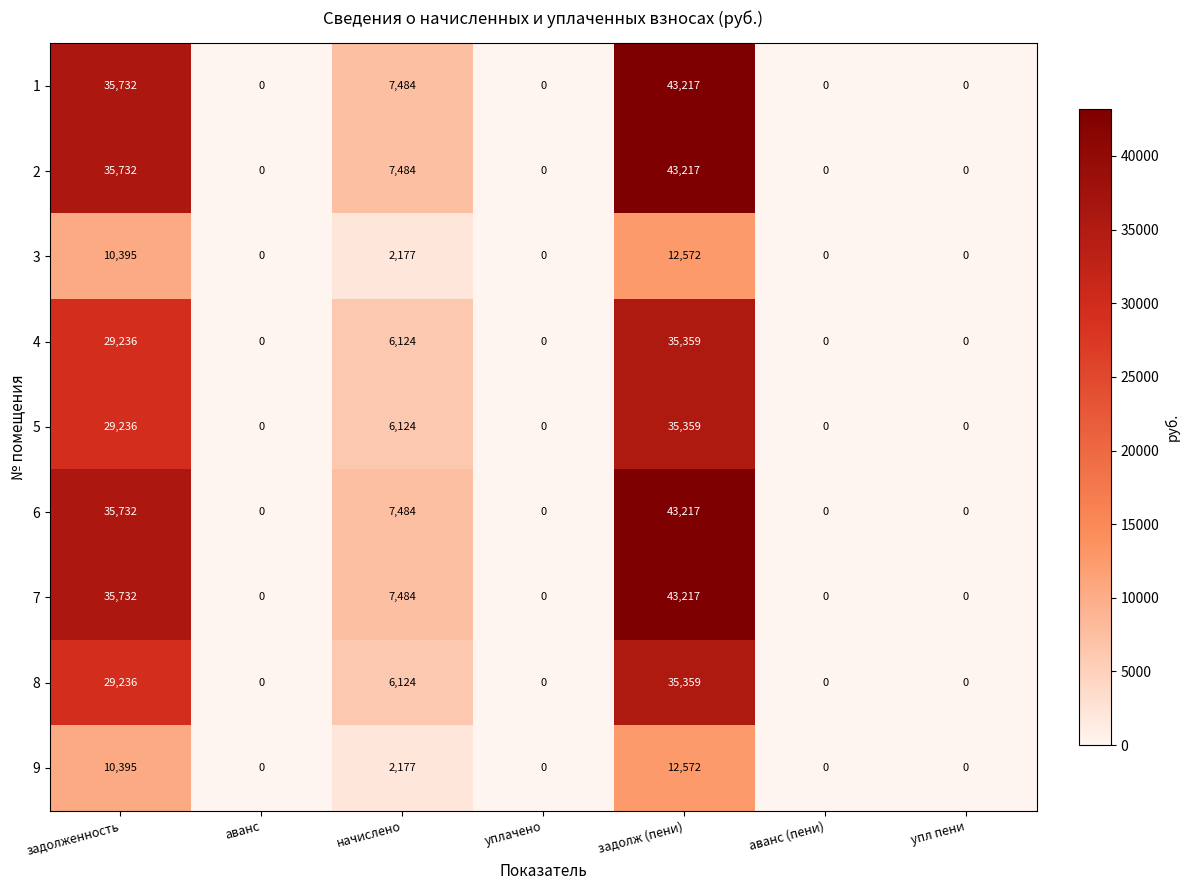

At which category is the sum across all series the highest?

задолж (пени)